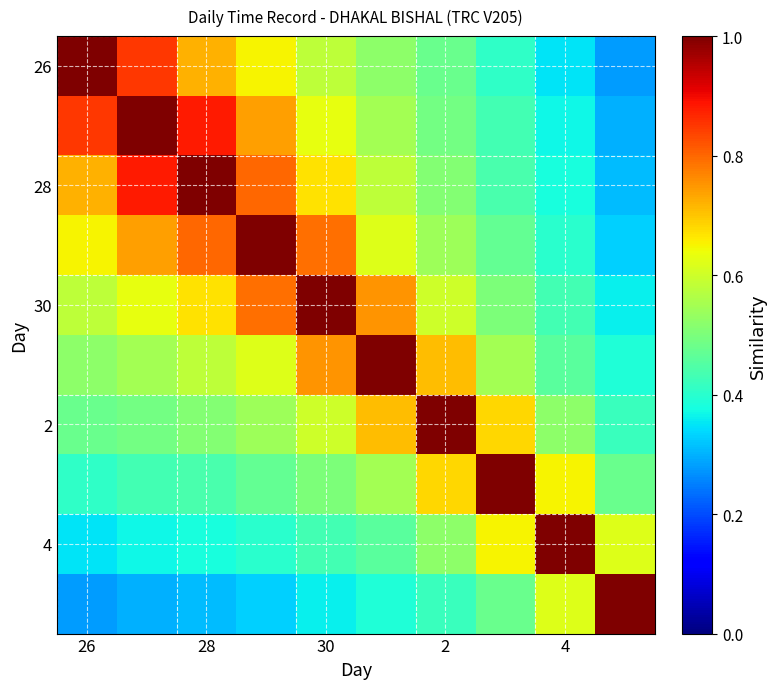

At how many categories does at least one series exceed 0?

10